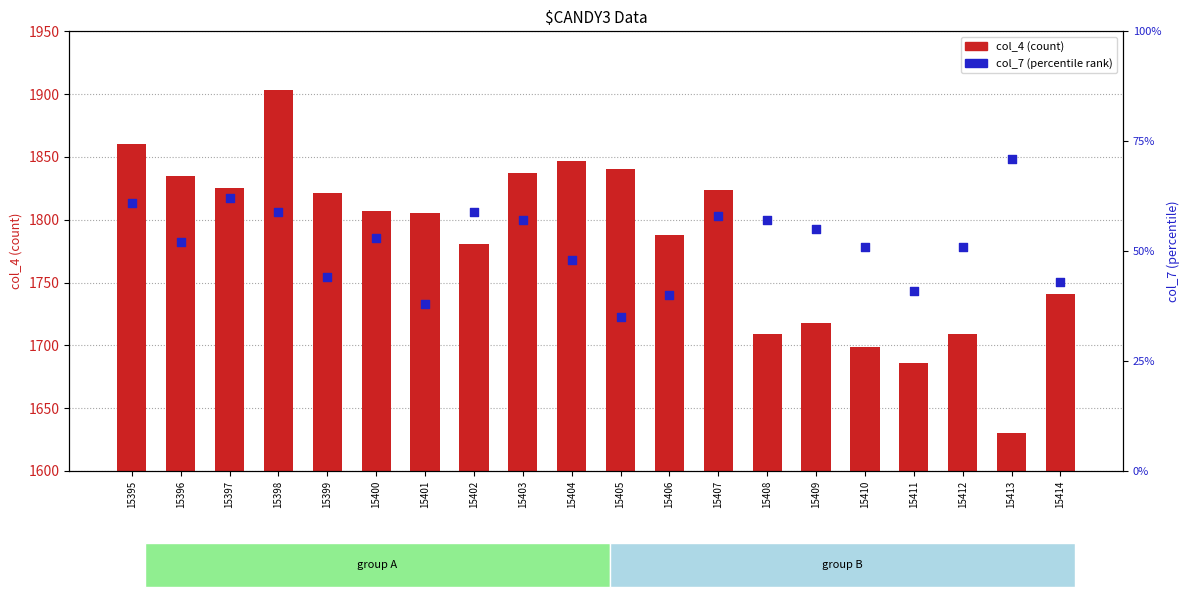

Which series has the largest total across all categories?

col_4 (count)